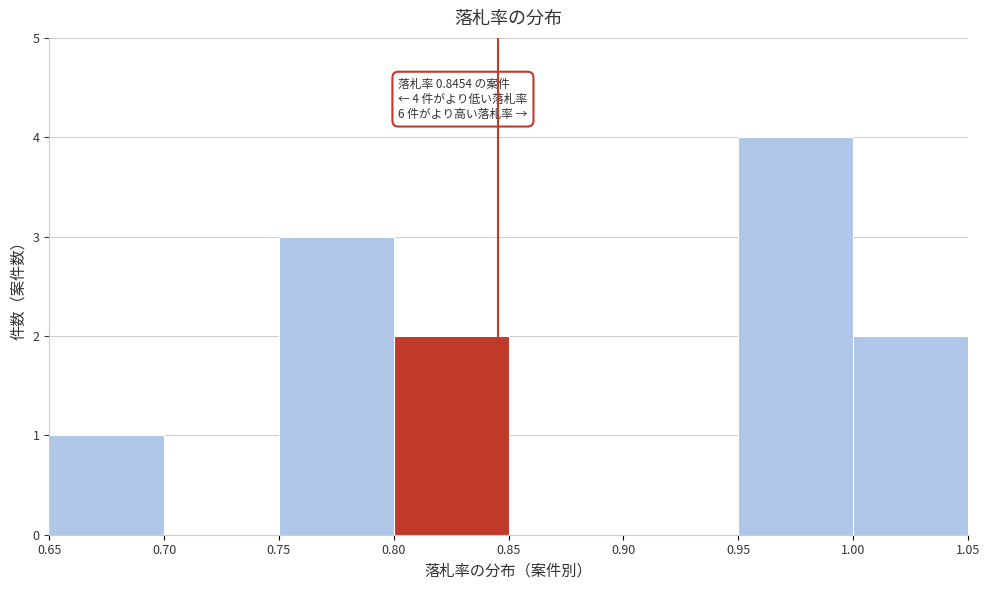

Over which range of the x-axis is the bar tallest?

0.95 to 1.00